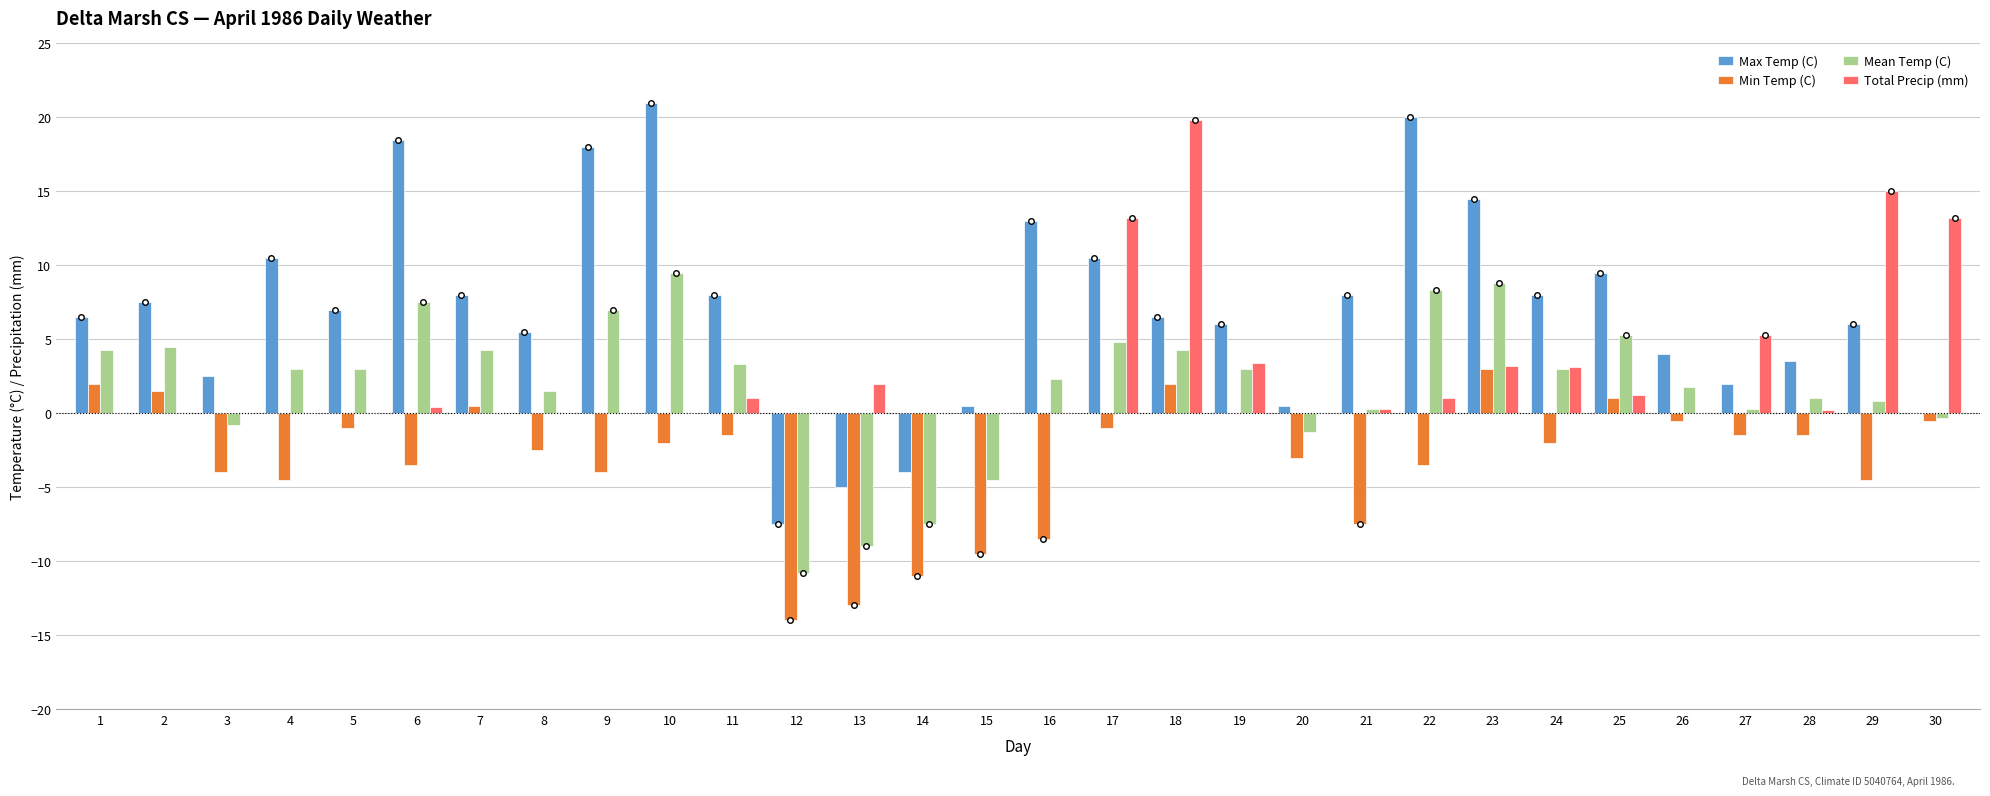

How many groups of bars are there?

30